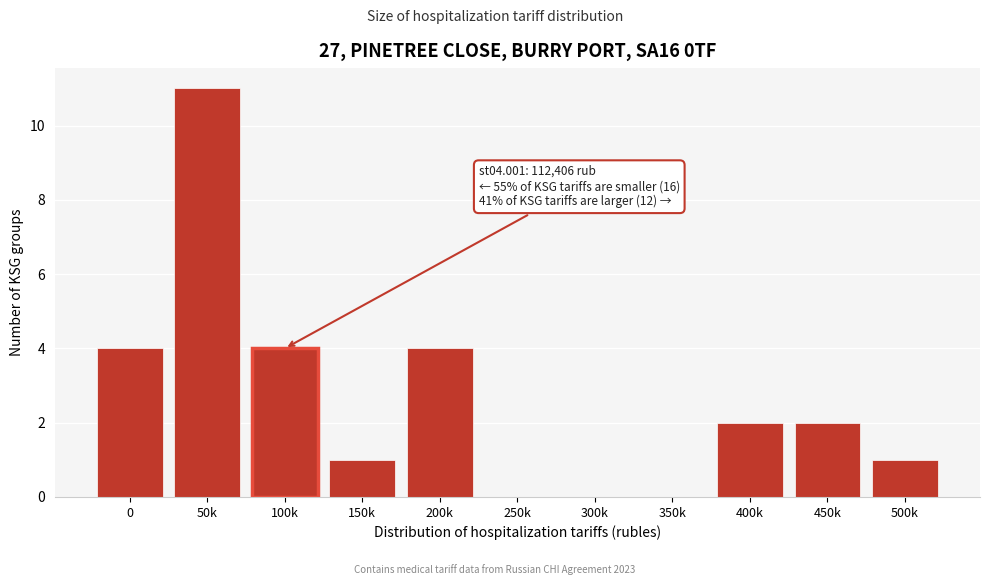

Reading left to right, list all the values displayed in this chart.

0=4	50k=11	100k=4	150k=1	200k=4	250k=0	300k=0	350k=0	400k=2	450k=2	500k=1